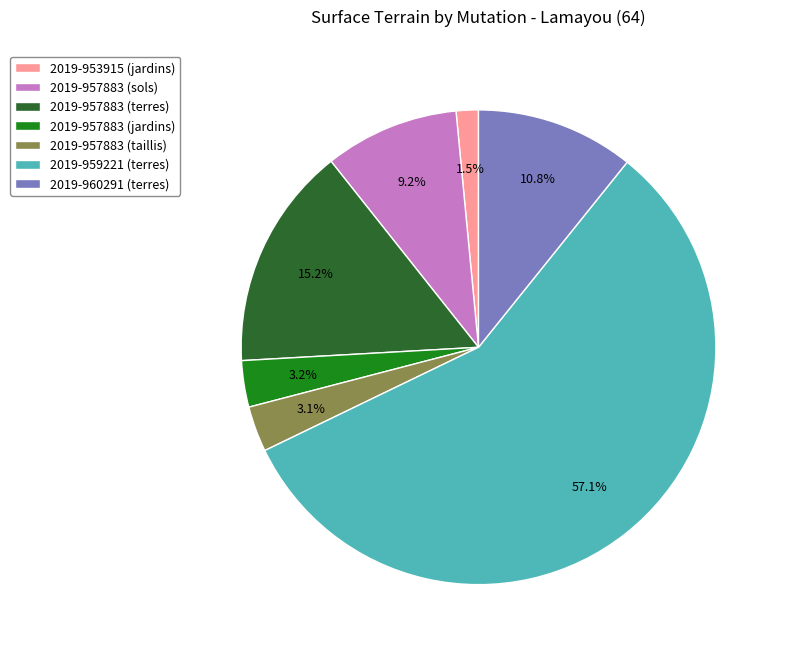

Is the sum of 2019-957883 (sols) and 2019-957883 (terres) greater than half?

No